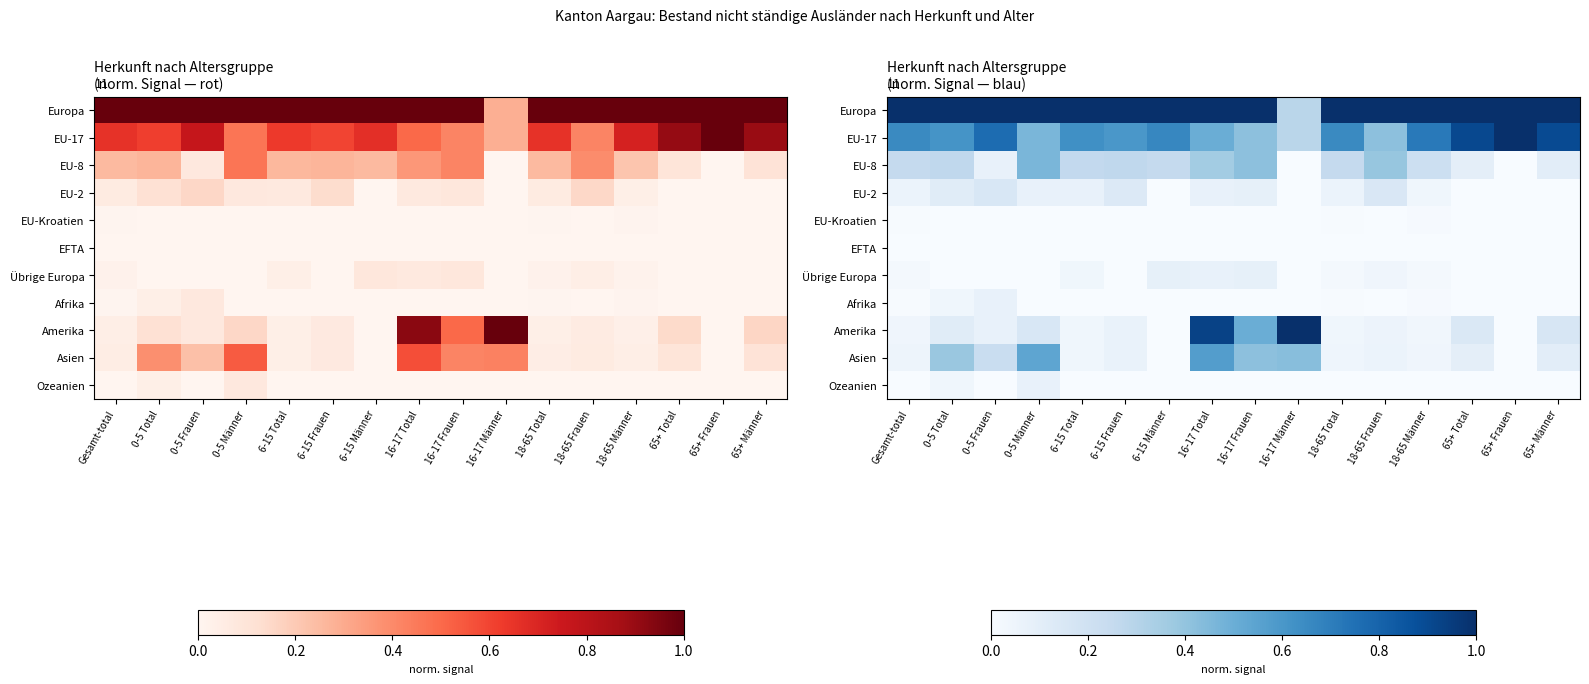

At which category is the sum across all series the highest?

16-17 Total